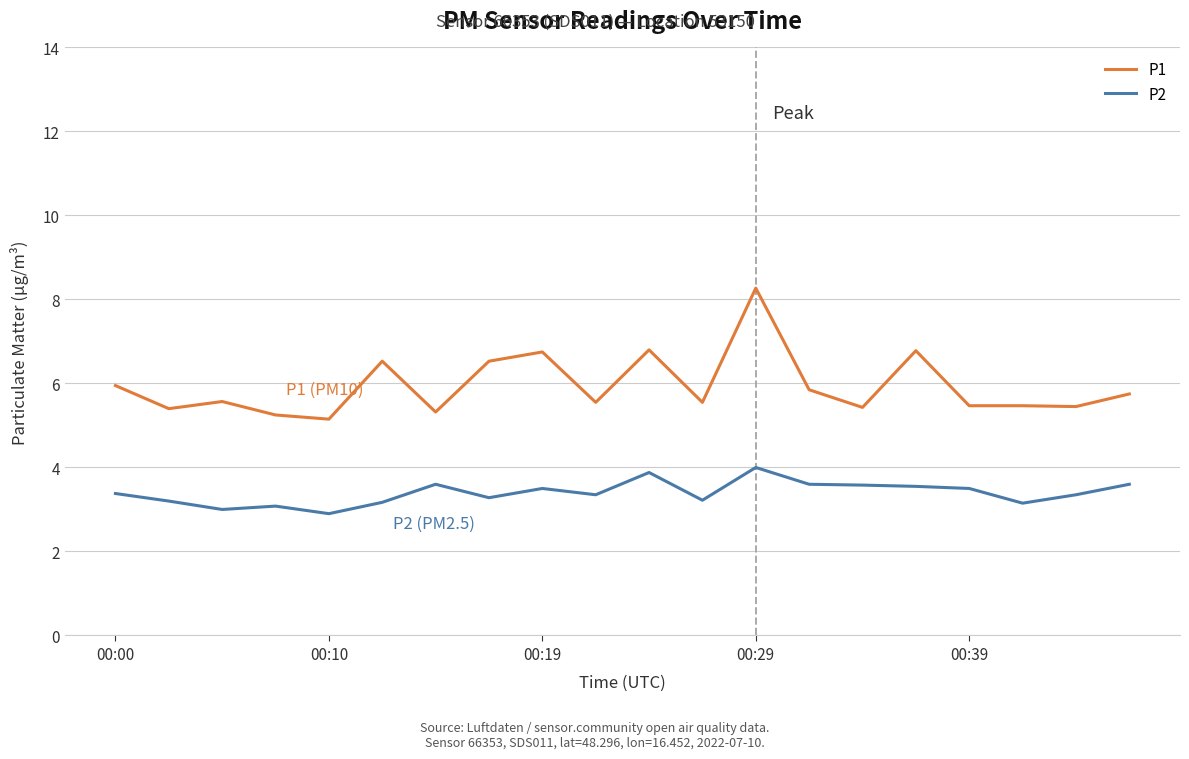

What is the average value of the P2 series?

3.4